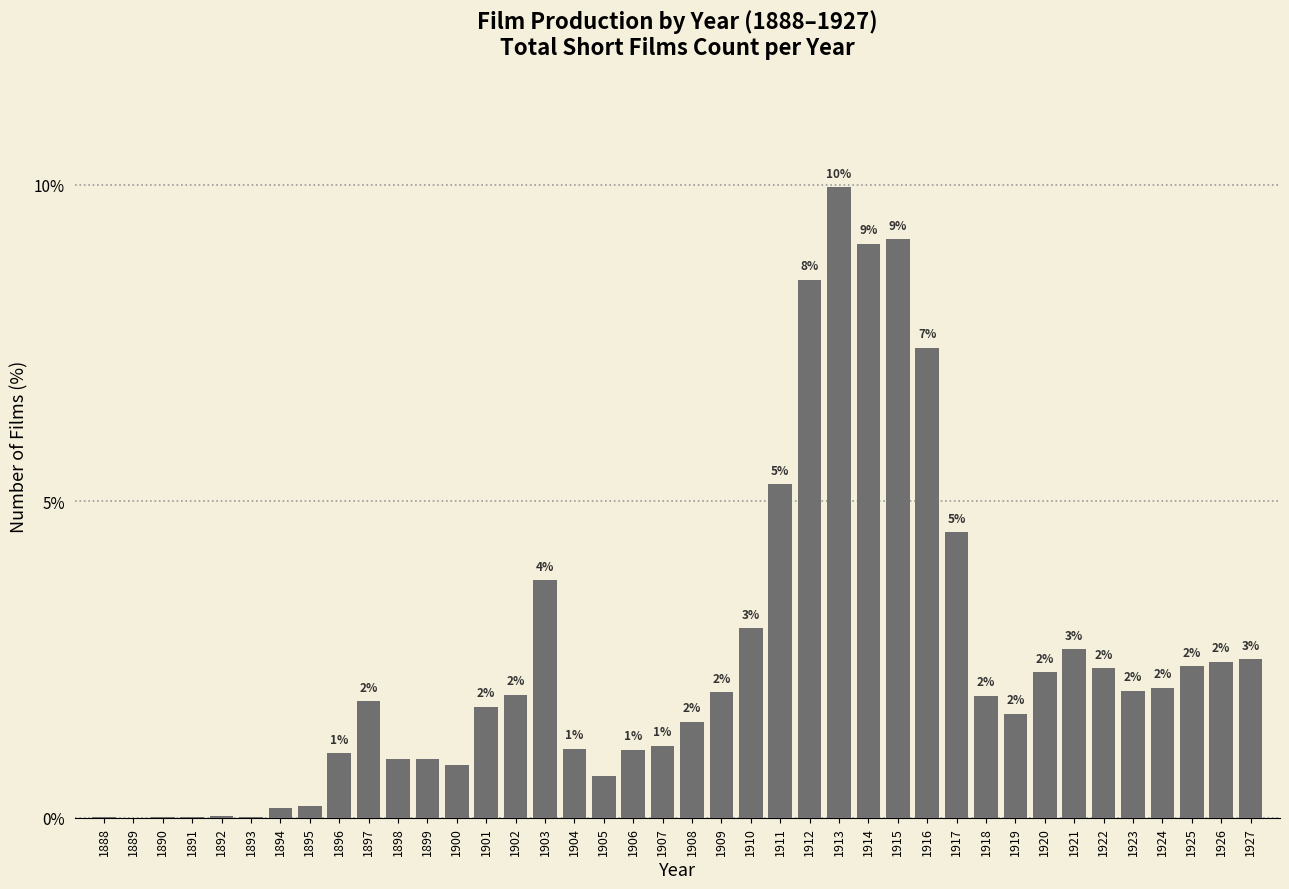

True or false: the data shows 6.3 at 1903.

False